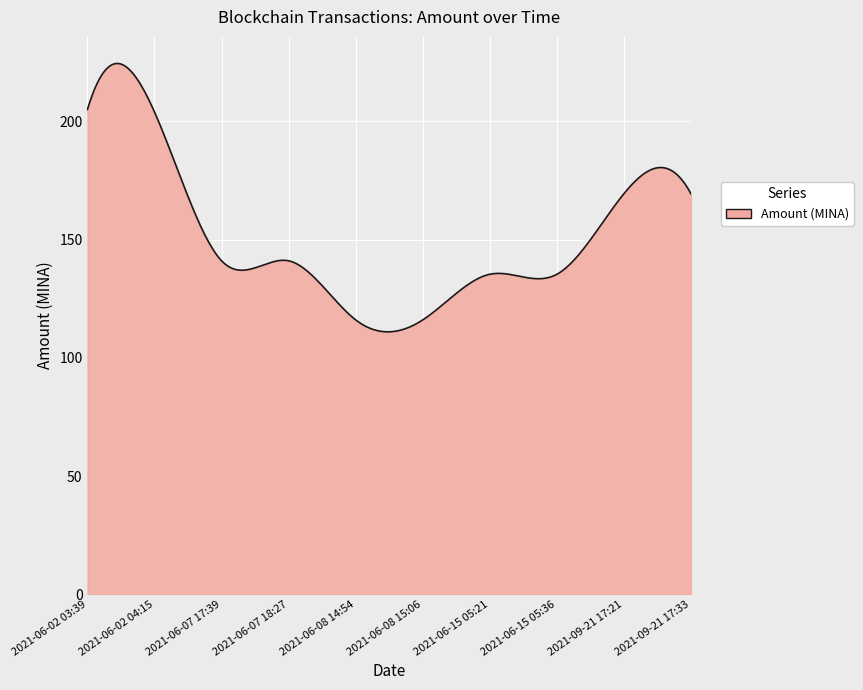

What is the minimum value shown in the chart?

111.0